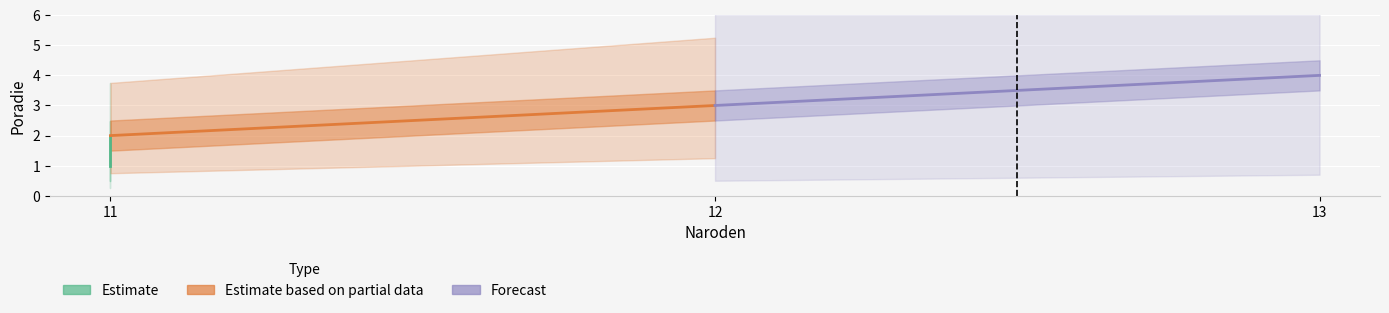

At which label does Poradie reach its minimum?

11